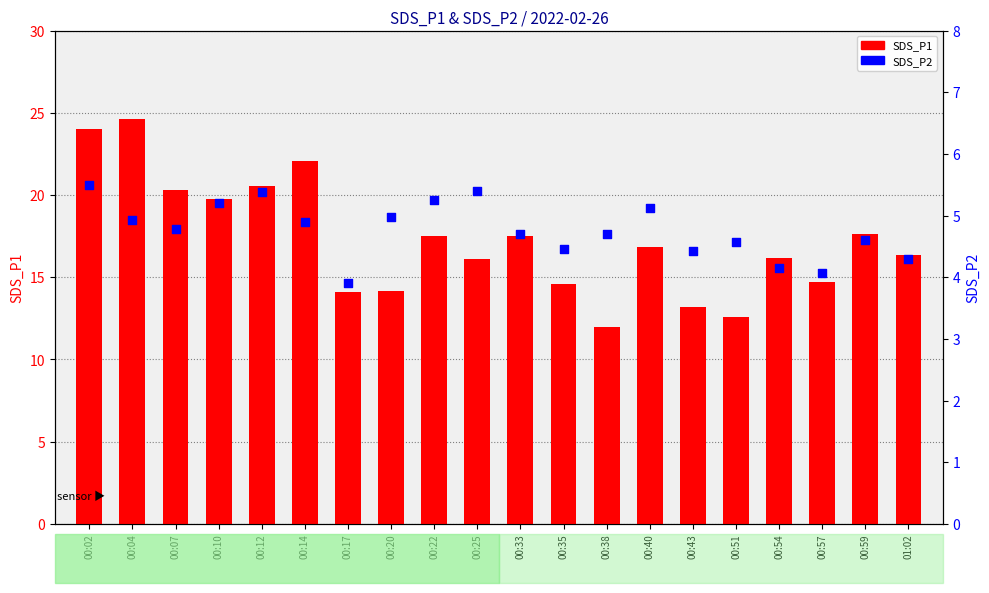

Is the value of SDS_P1 at 00:43 greater than the value of SDS_P2 at 01:02?

Yes